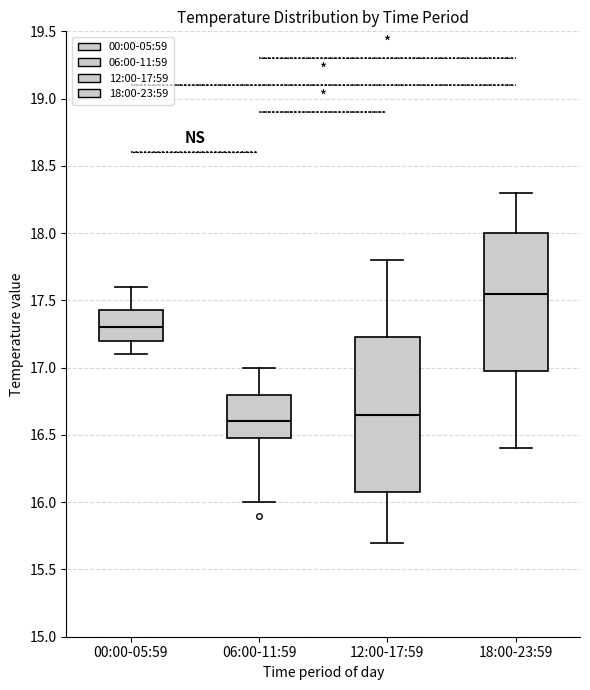

Reading left to right, read every box against the y-axis: the position of its median line, the range the box covers, and the ends of its whiskers. The values are not printed on the chart, so give them approximately, as read against the axis.

00:00-05:59: median 17.30, box 17.20 to 17.45, whiskers 17.10 to 17.60
06:00-11:59: median 16.60, box 16.50 to 16.80, whiskers 16.00 to 17.00
12:00-17:59: median 16.65, box 16.10 to 17.25, whiskers 15.70 to 17.80
18:00-23:59: median 17.55, box 17.00 to 18.00, whiskers 16.40 to 18.30